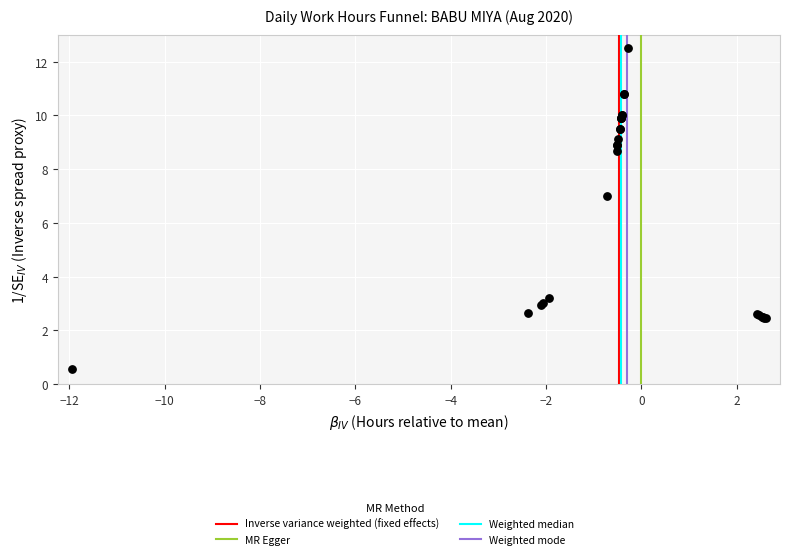

What Y value in the scatter plot is closest to 6?

7.0